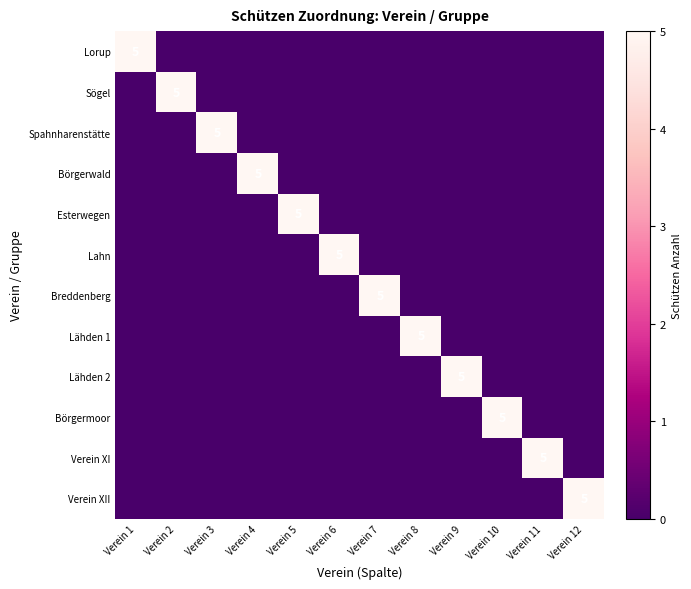

What is the maximum value shown in the chart?

5